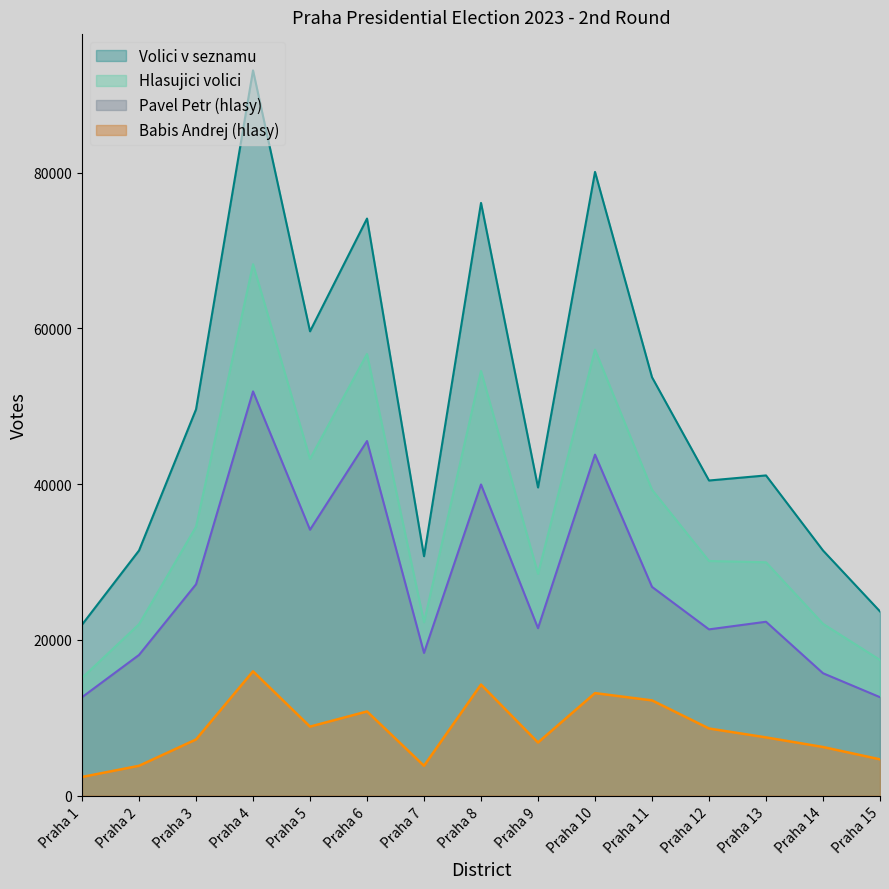

What are all the series names shown in the legend?

Volici v seznamu, Hlasujici volici, Pavel Petr (hlasy), Babis Andrej (hlasy)